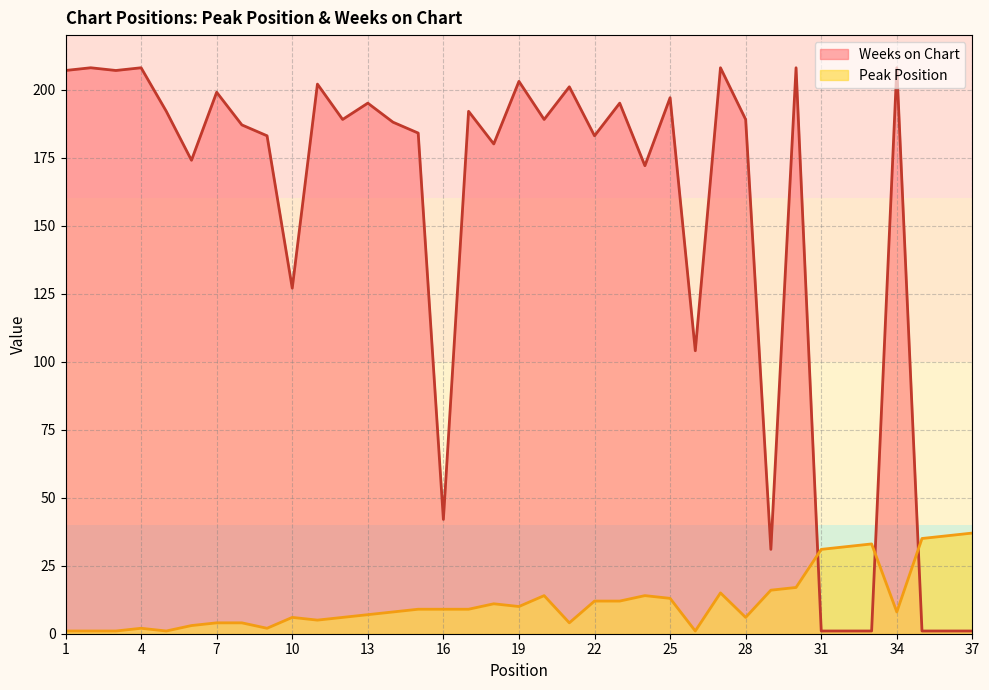

What is the difference between the maximum and minimum values in the Weeks on Chart series?

207